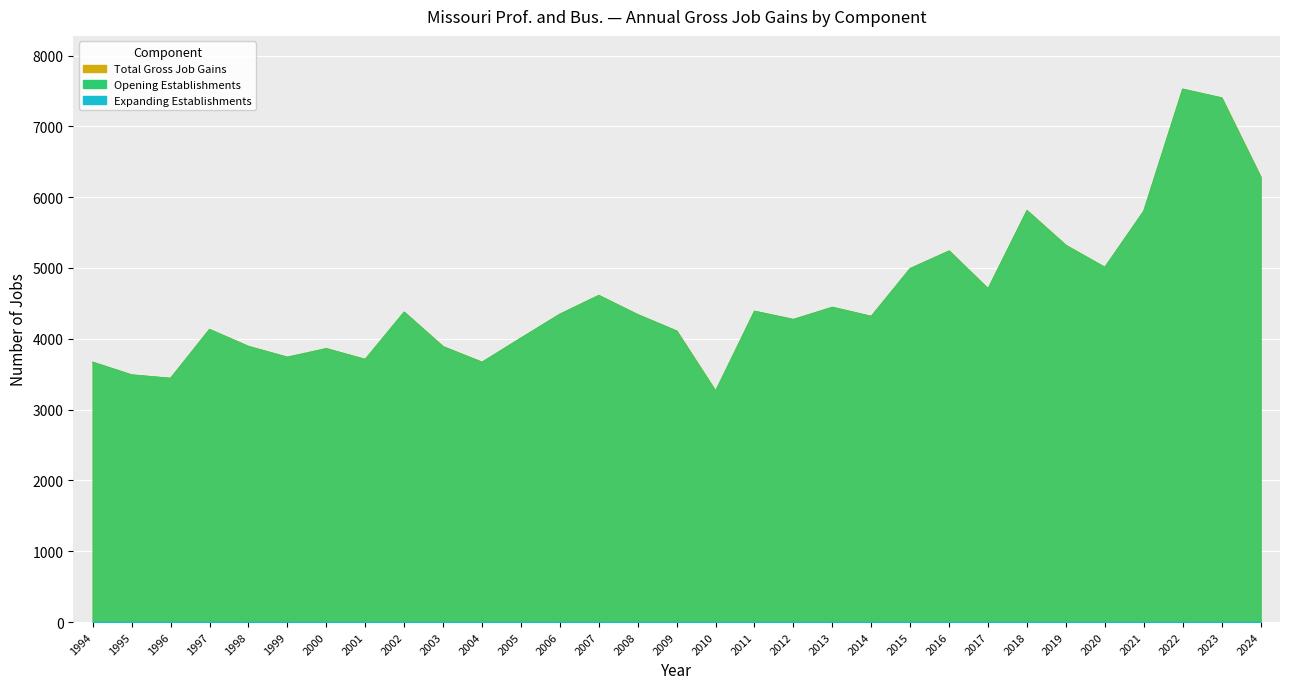

What is the value of the Total Gross Job Gains point at the 7th from the left?

3861